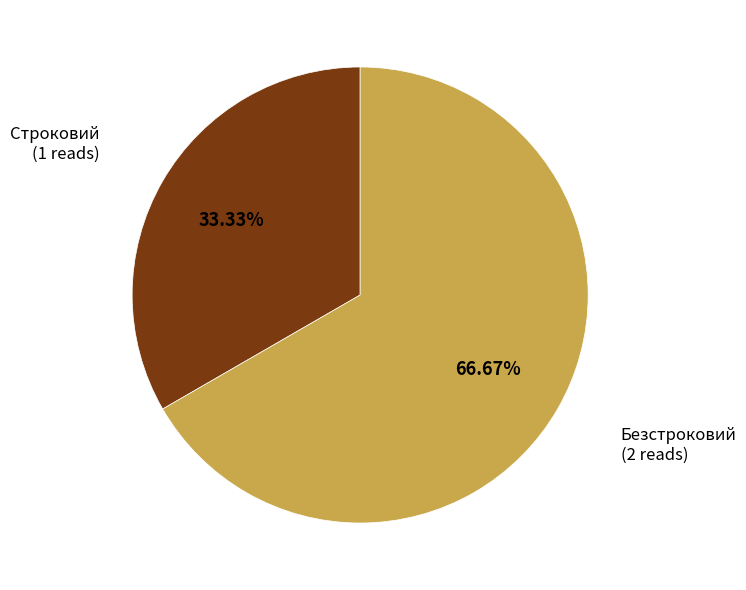

How many segments does this pie chart have?

2